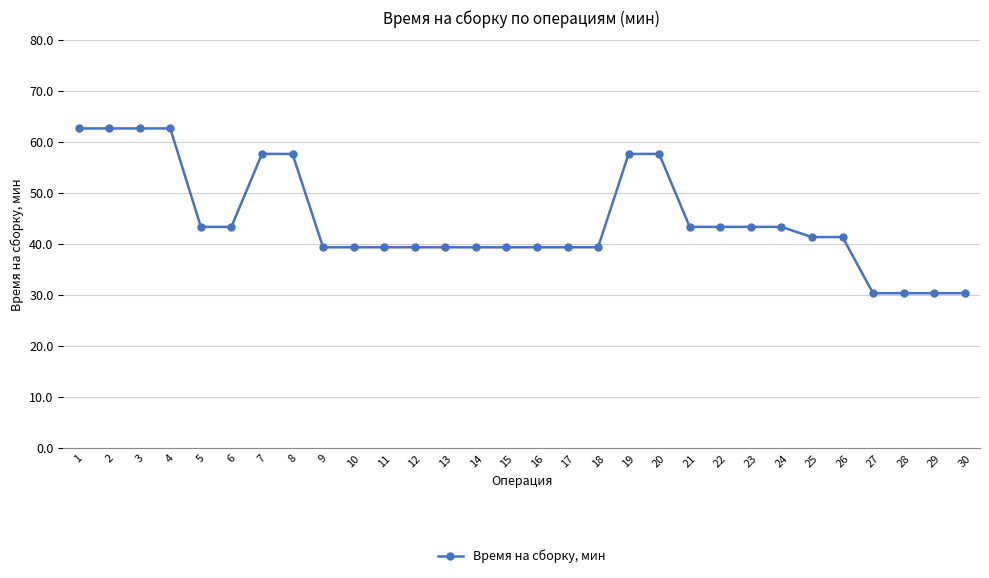

What is the sum of all values?

1340.8